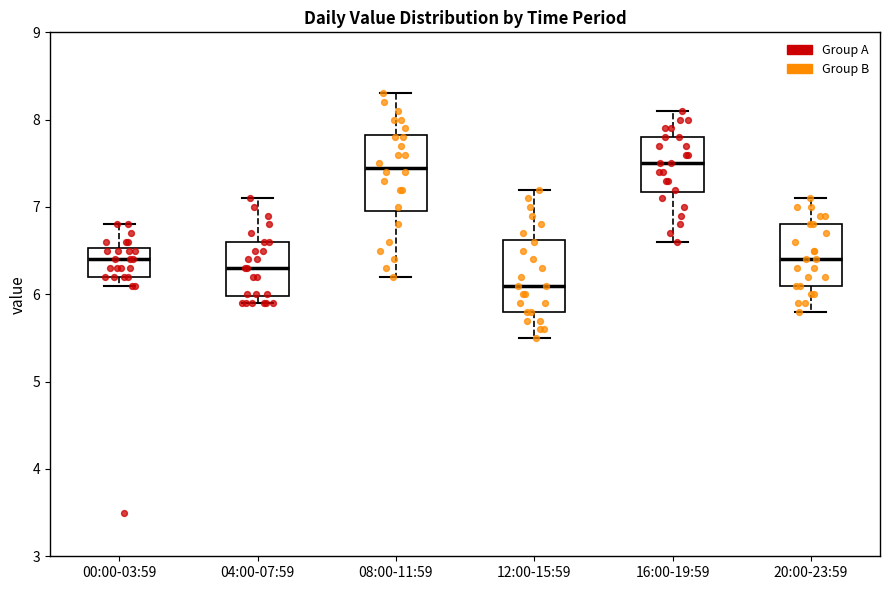

Reading left to right, read every box against the y-axis: the position of its median line, the range the box covers, and the ends of its whiskers. The values are not printed on the chart, so give them approximately, as read against the axis.

00:00-03:59: median 6.4, box 6.2 to 6.5, whiskers 6.1 to 6.8
04:00-07:59: median 6.3, box 6.0 to 6.6, whiskers 5.9 to 7.1
08:00-11:59: median 7.5, box 7.0 to 7.8, whiskers 6.2 to 8.3
12:00-15:59: median 6.1, box 5.8 to 6.6, whiskers 5.5 to 7.2
16:00-19:59: median 7.5, box 7.2 to 7.8, whiskers 6.6 to 8.1
20:00-23:59: median 6.4, box 6.1 to 6.8, whiskers 5.8 to 7.1